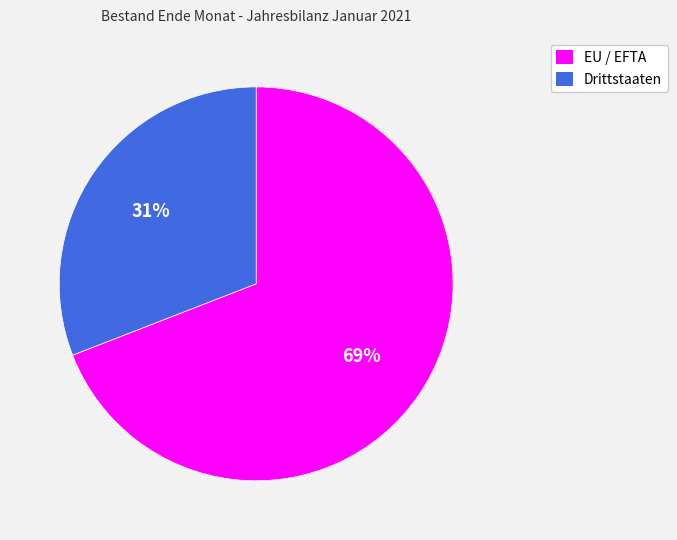

To the nearest percent, what is the average slice percentage?

50%